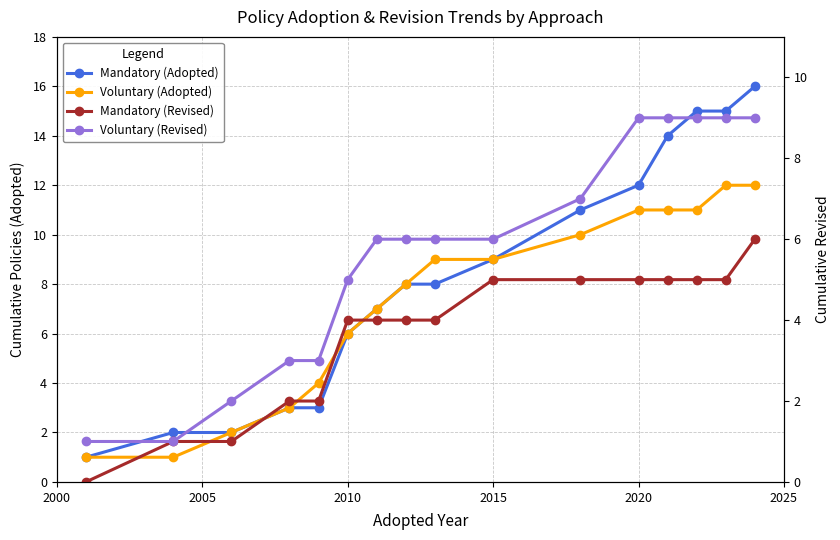

How many lines are shown in the chart?

4